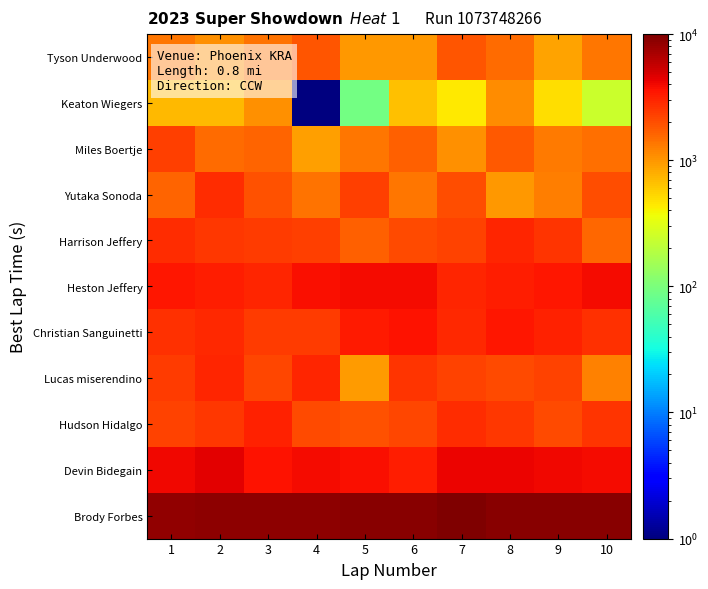

At how many categories does at least one series exceed 4935?

10